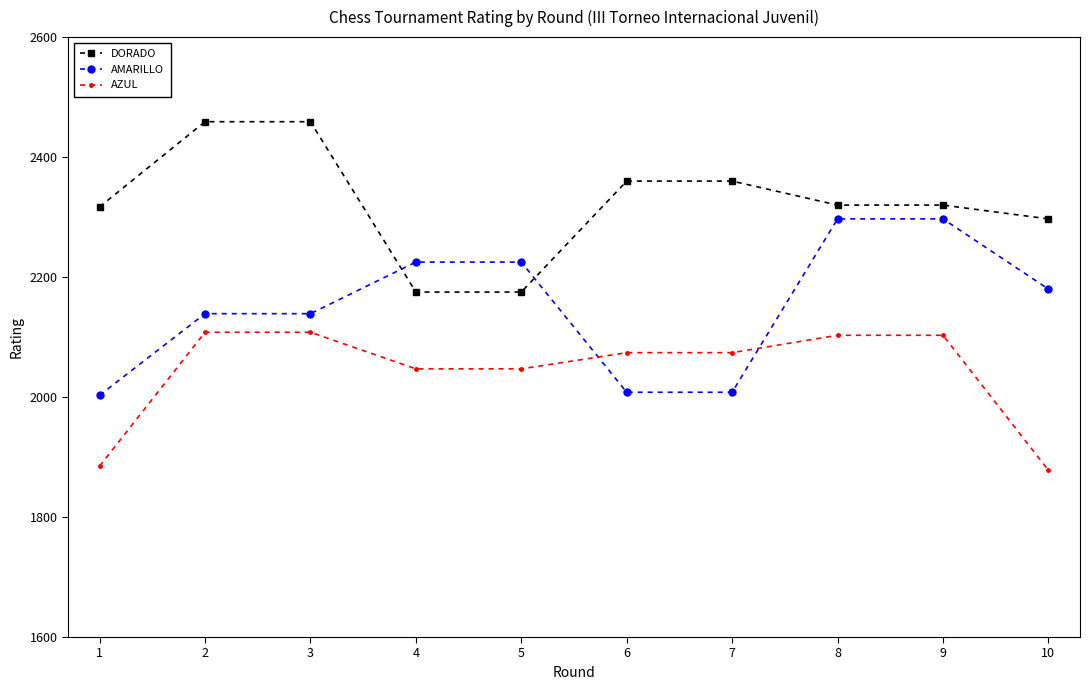

List the series in order of their overall mean, lowest first.

AZUL, AMARILLO, DORADO